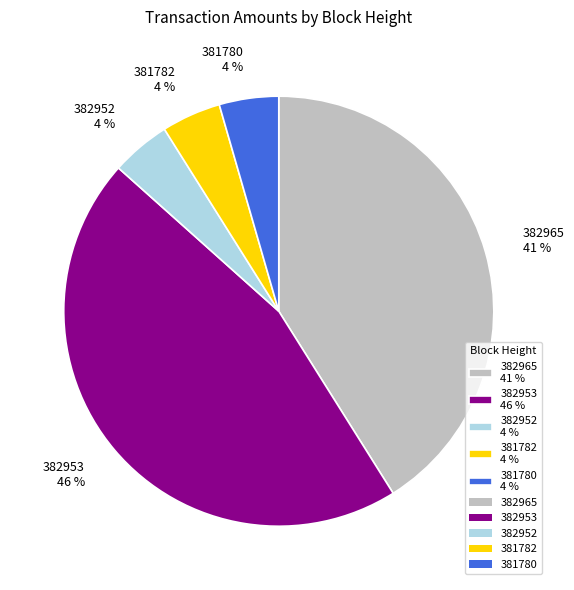

Do 381782 4 % and 381780 4 % together represent more than half of the pie?

No